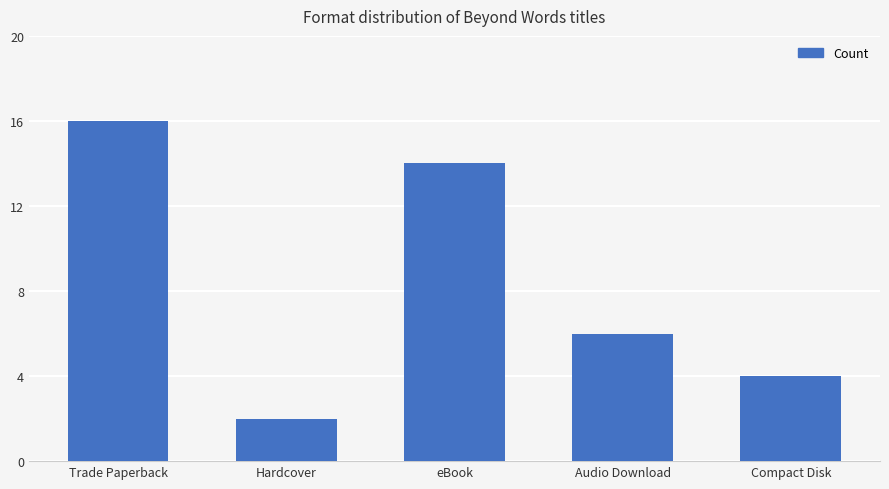

Rank the categories by value from highest to lowest.

Trade Paperback, eBook, Audio Download, Compact Disk, Hardcover